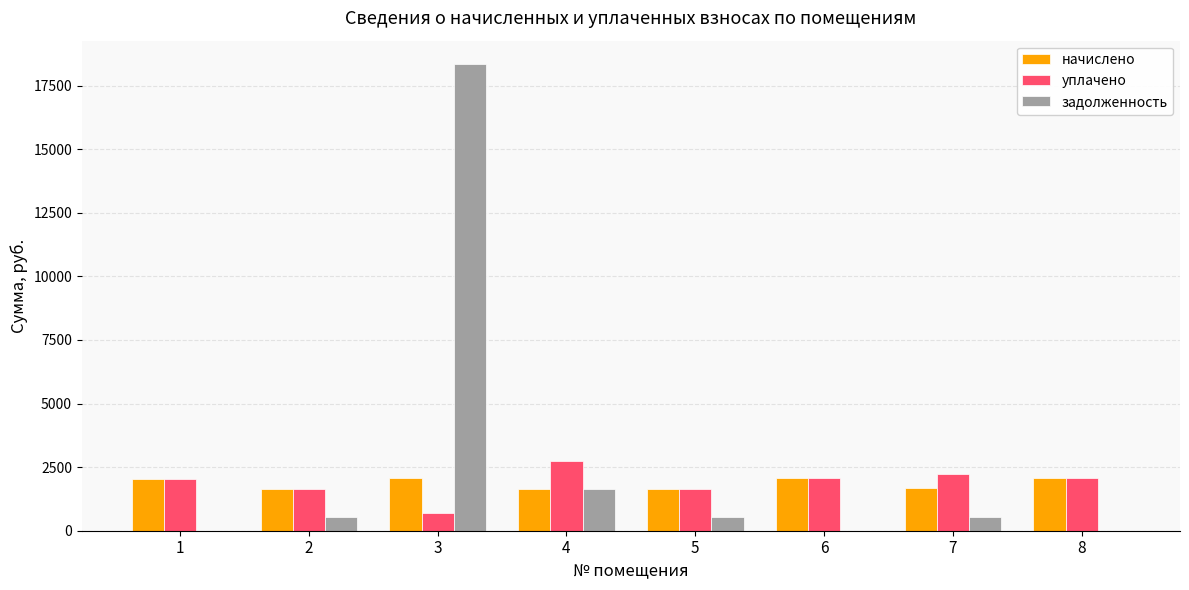

The value of начислено at 3 is 419.6. True or false?

False